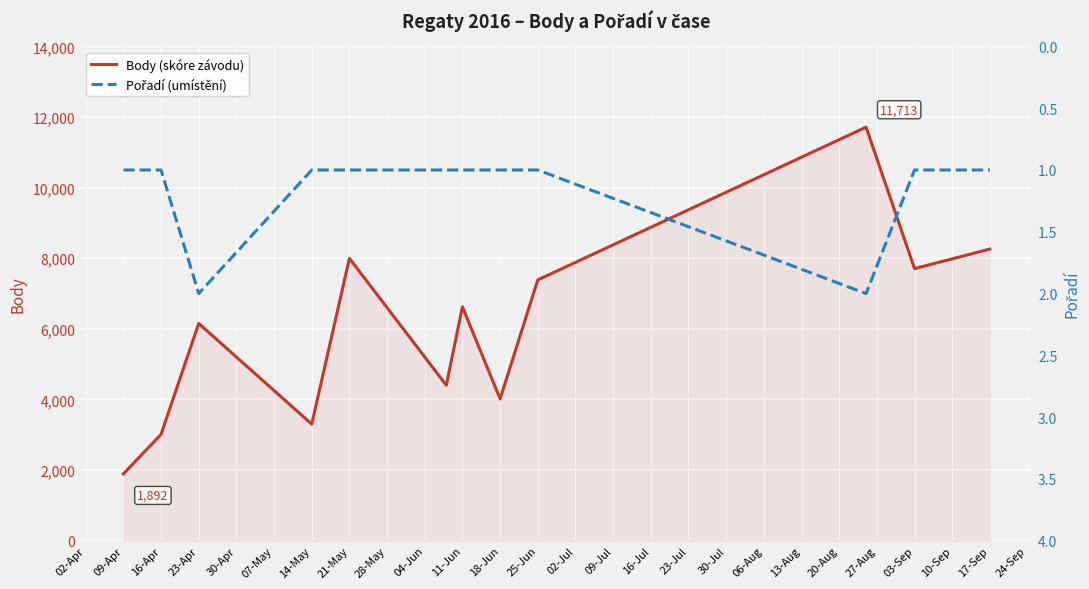

True or false: Pořadí (umístění) and Body (skóre závodu) cross at least once.

False